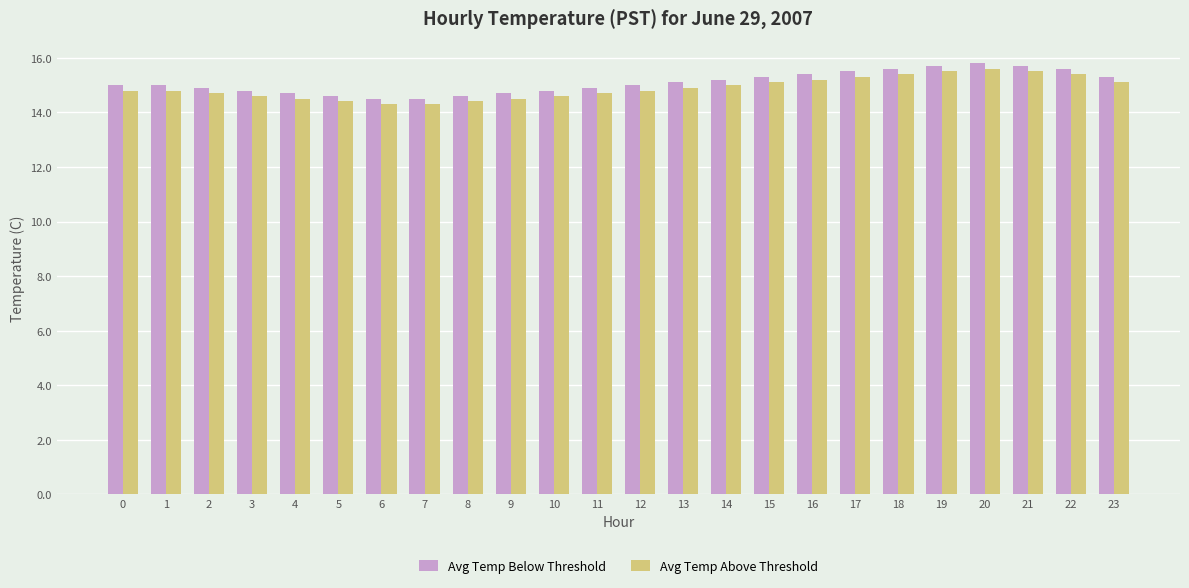

The value of Avg Temp Above Threshold at 23 is 27.2. True or false?

False